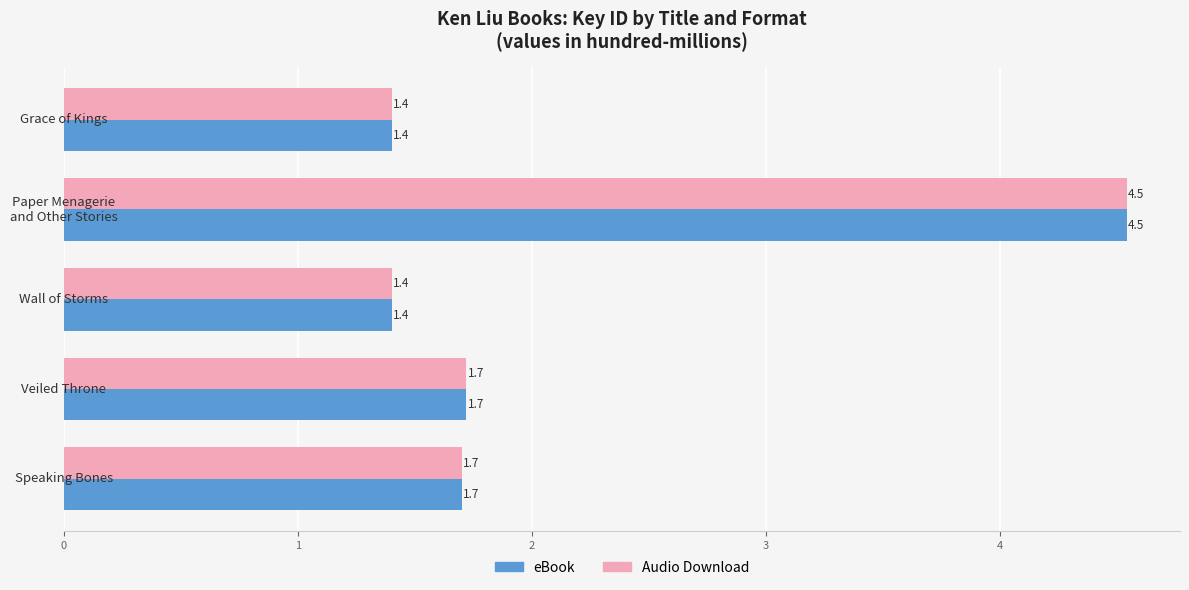

What is the difference between the maximum and second lowest values in the Audio Download series?

3.1